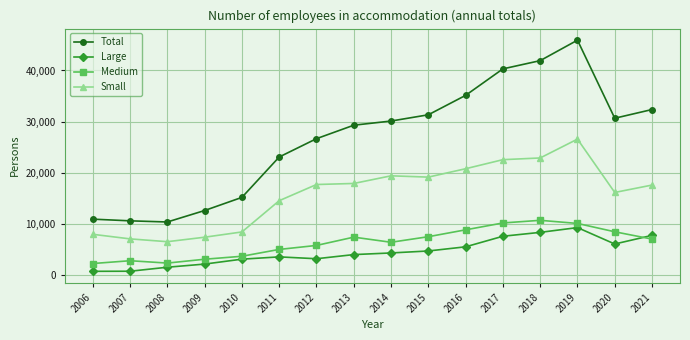

Which series has the largest range (max minus min)?

Total